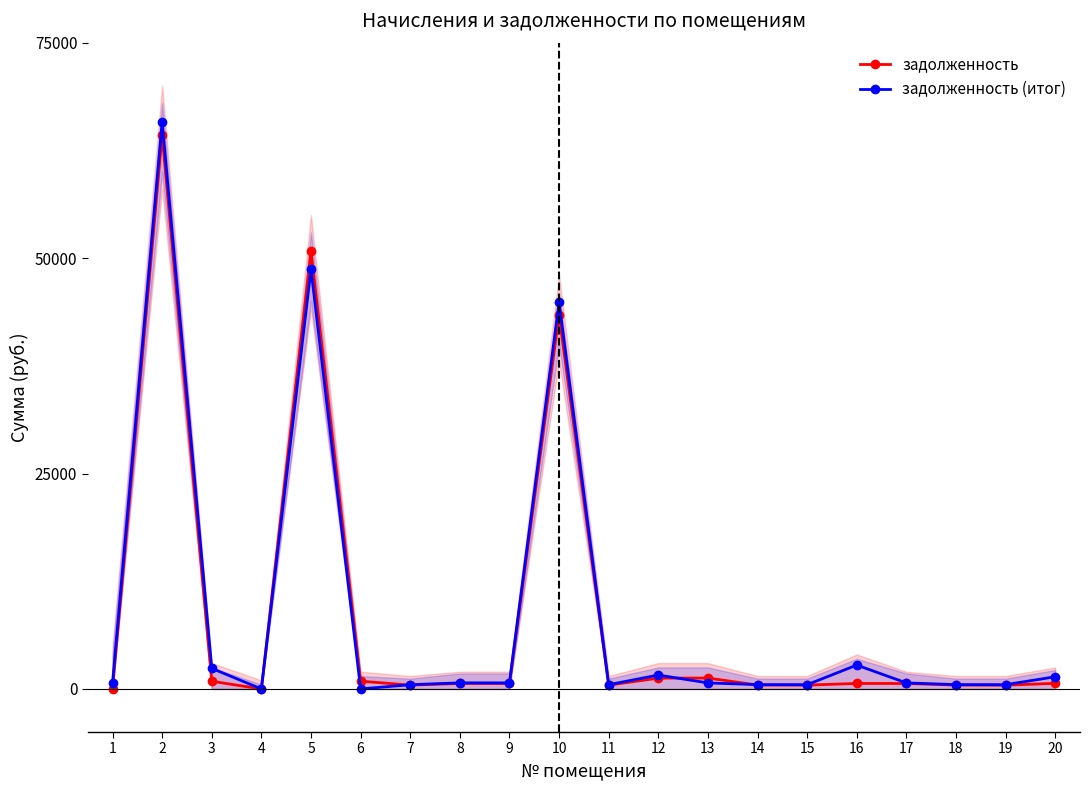

What is the sum of the задолженность values at 16 and 18?

1088.6